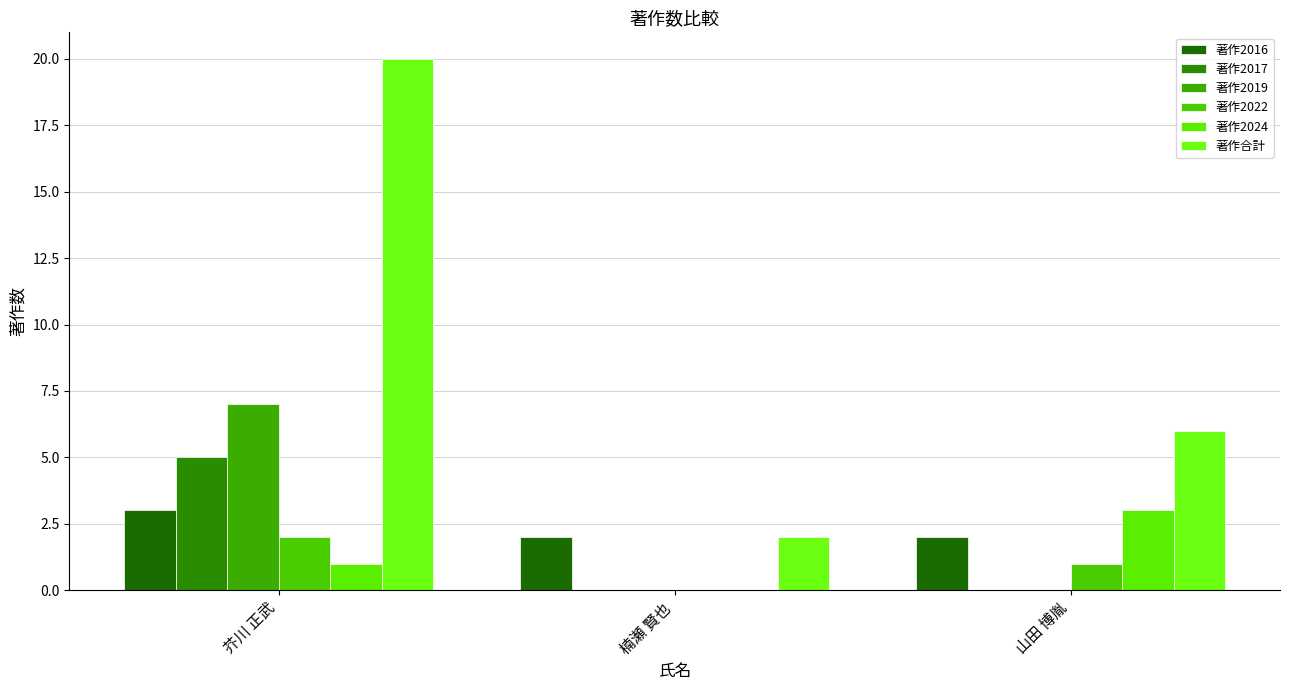

The value of 著作2022 at 山田 博胤 is 1. True or false?

True